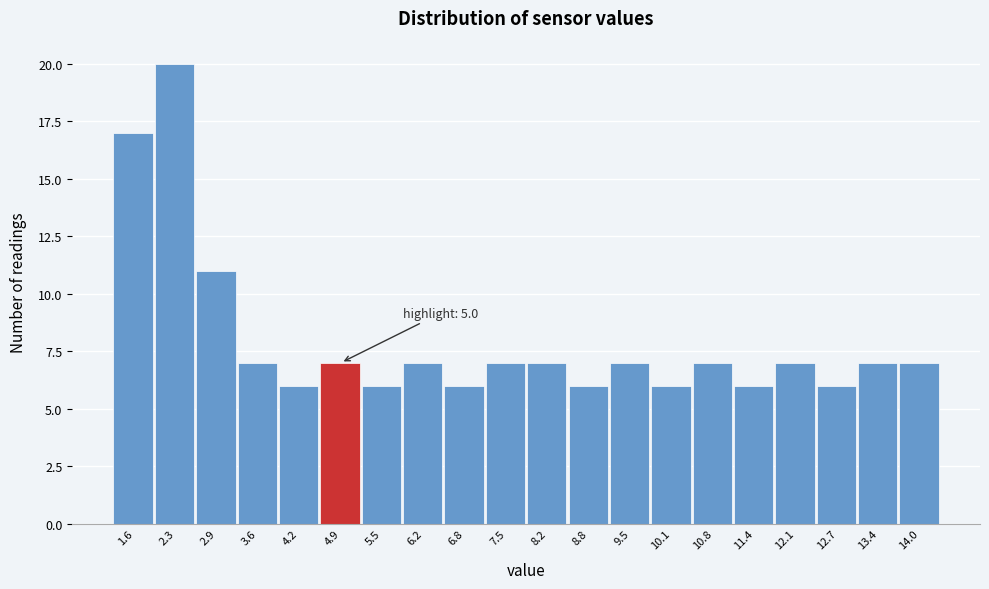

Reading left to right, list all the values displayed in this chart.

1.6=17	2.3=20	2.9=11	3.6=7	4.2=6	4.9=7	5.5=6	6.2=7	6.8=6	7.5=7	8.2=7	8.8=6	9.5=7	10.1=6	10.8=7	11.4=6	12.1=7	12.7=6	13.4=7	14.0=7